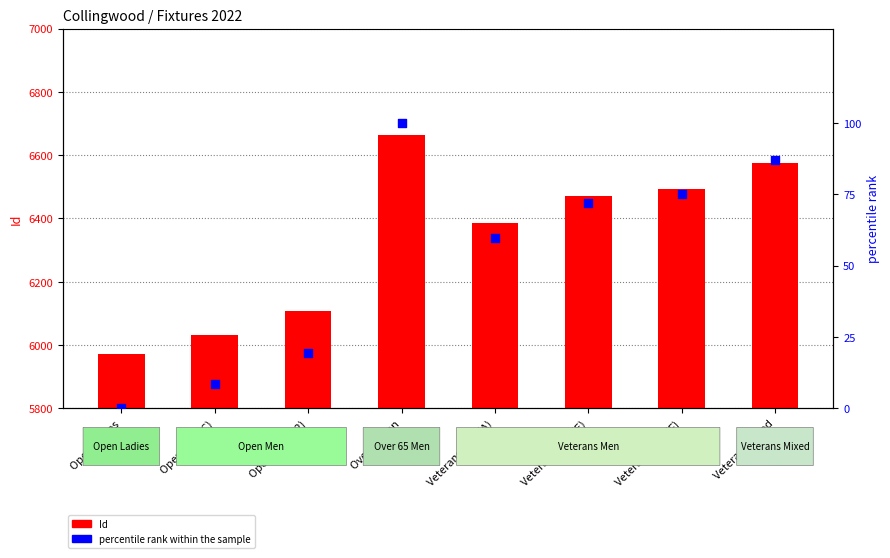

Which series reaches the maximum Y coordinate?

Id